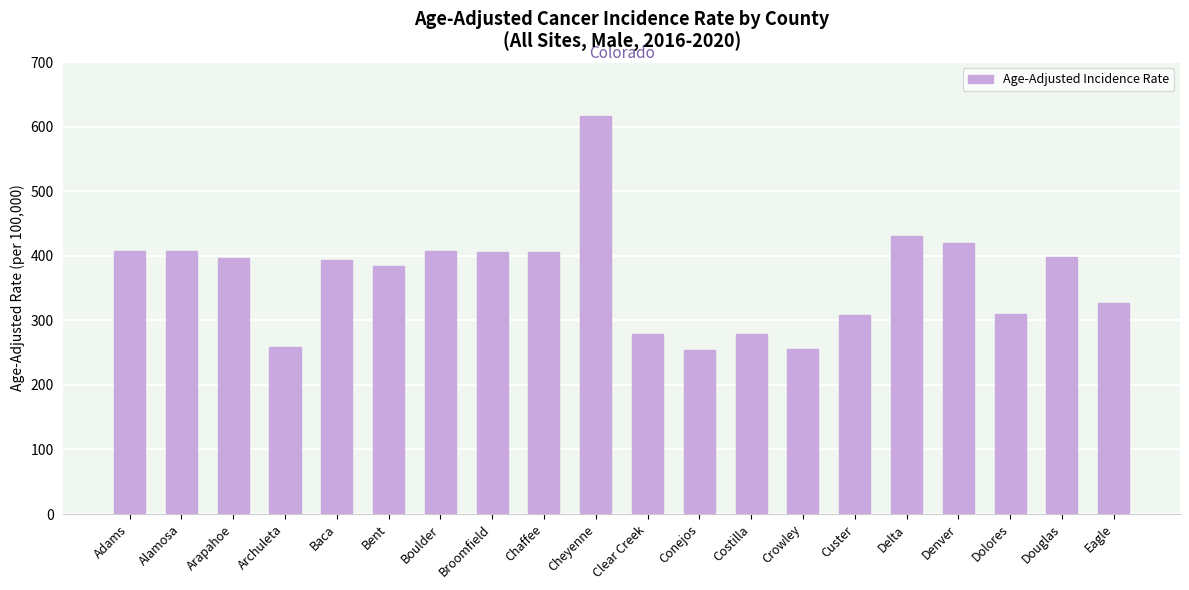

What is the value of the 19th bar from the left?

398.8